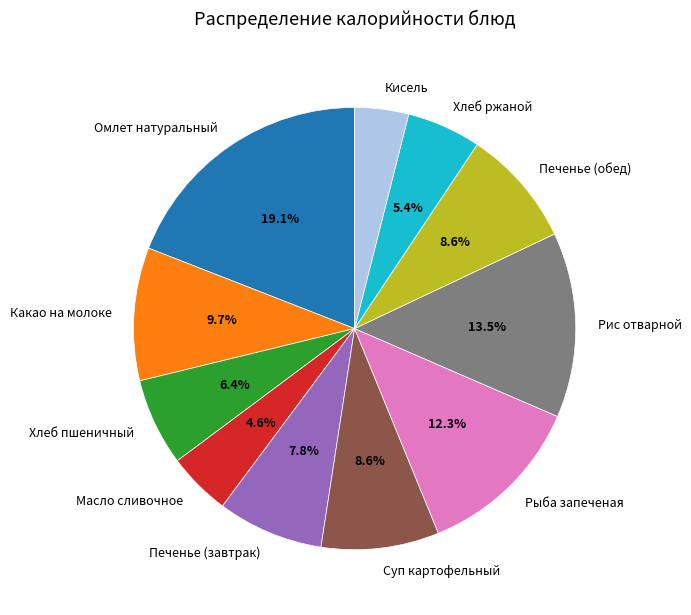

Approximately how many times larger is the value at Какао на молоке compared to Кисель?

2.5